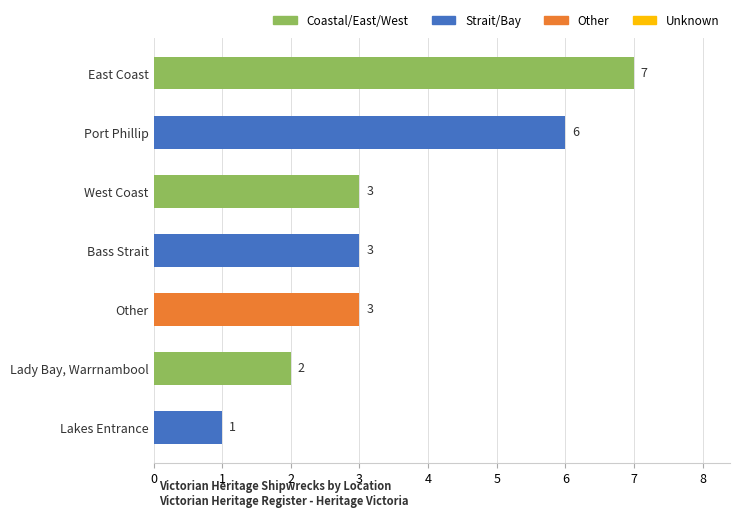

Is it true that the value at West Coast is 5?

False